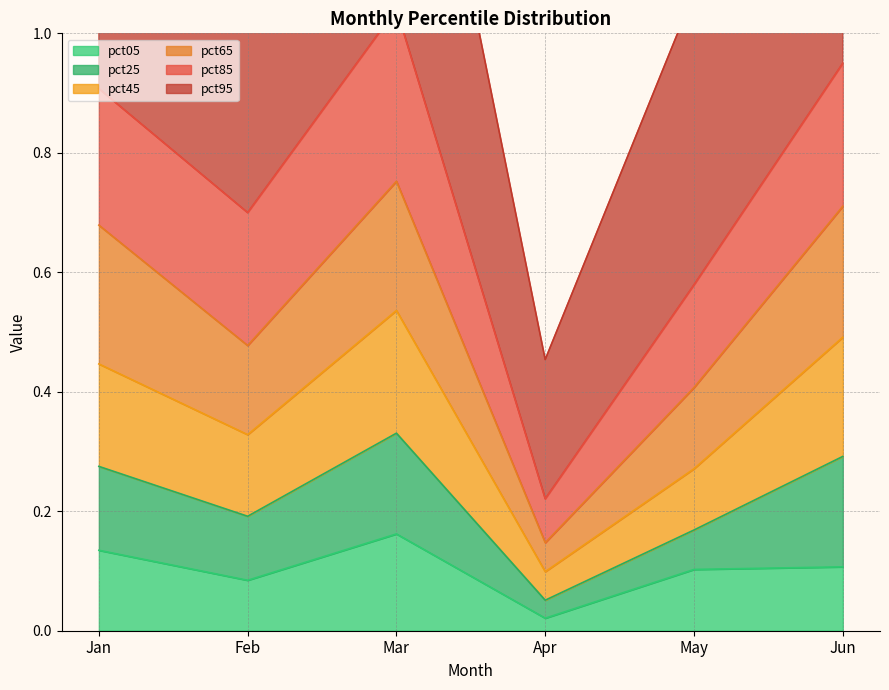

The value of pct05 at Jun is 0.1. True or false?

True